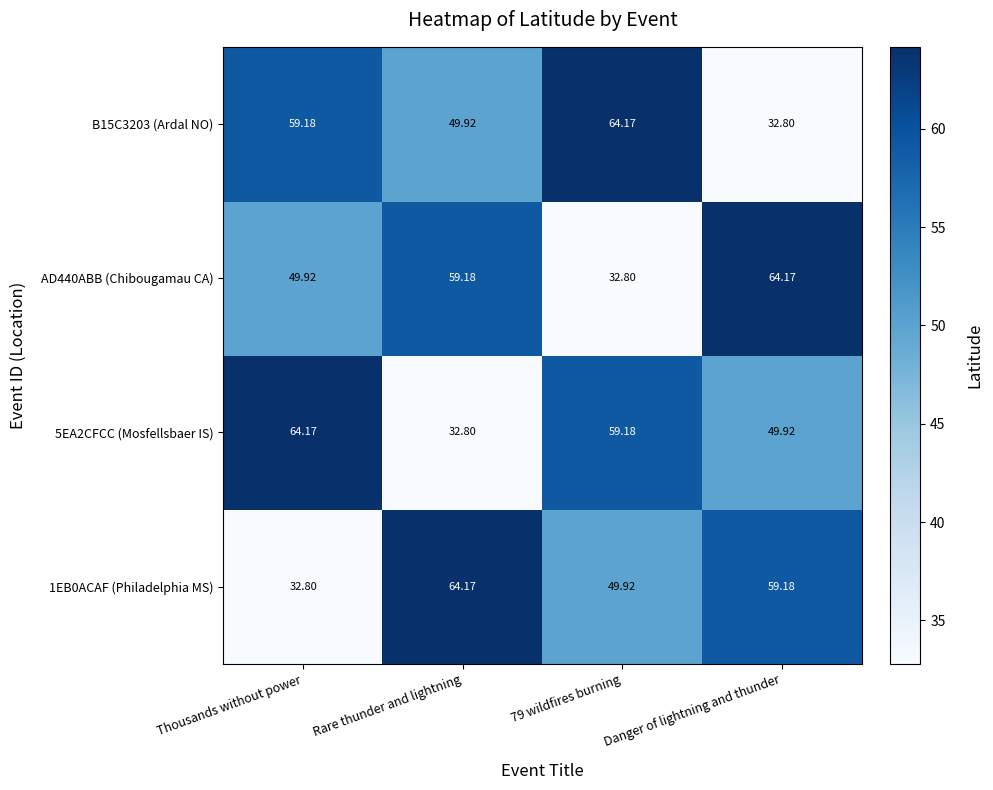

What is the total value across all series at Danger of lightning and thunder?

206.1